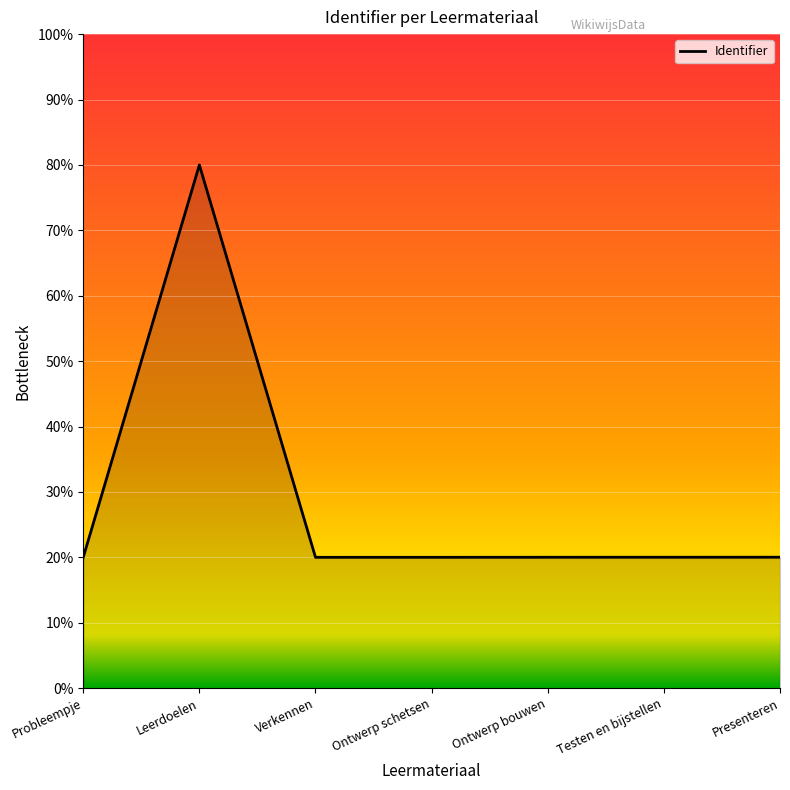

Does the chart have visible grid lines?

Yes